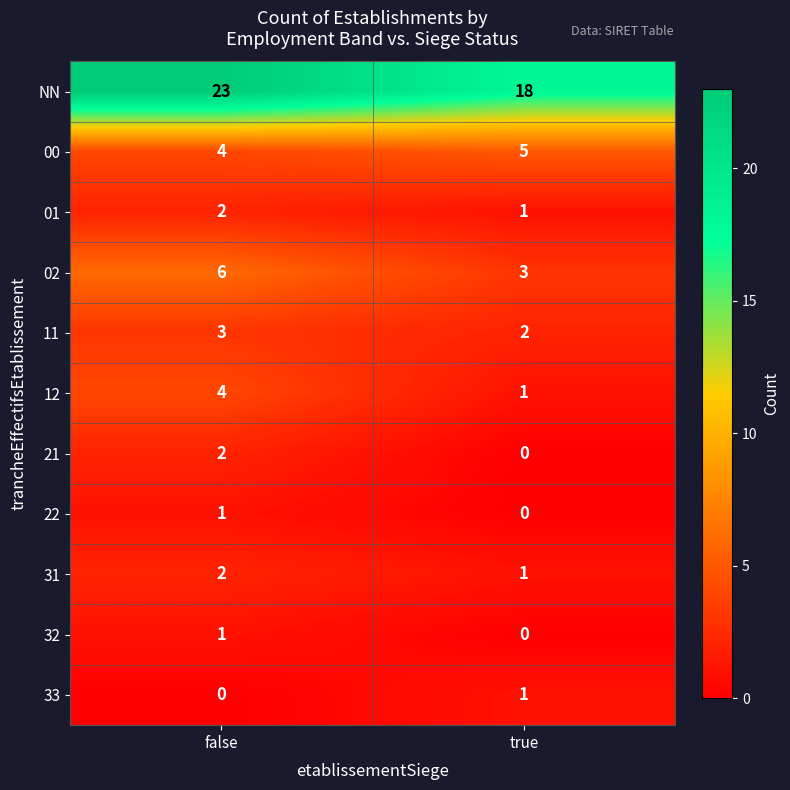

How many categories are shown in the chart?

2